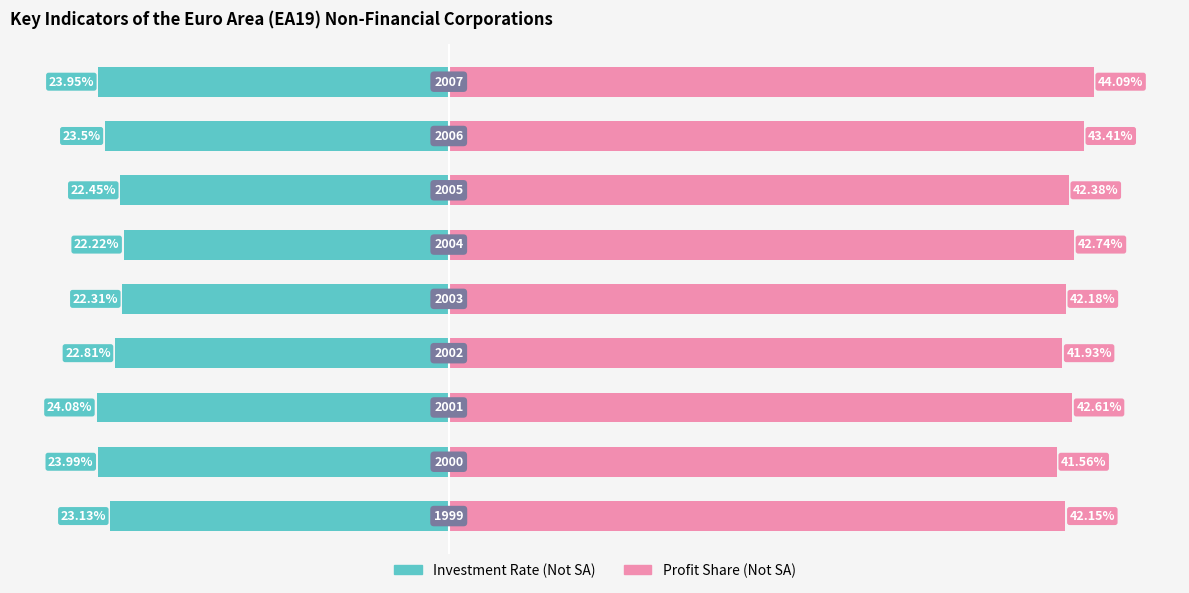

How many data points in Profit Share (Not SA) are less than 42?

2